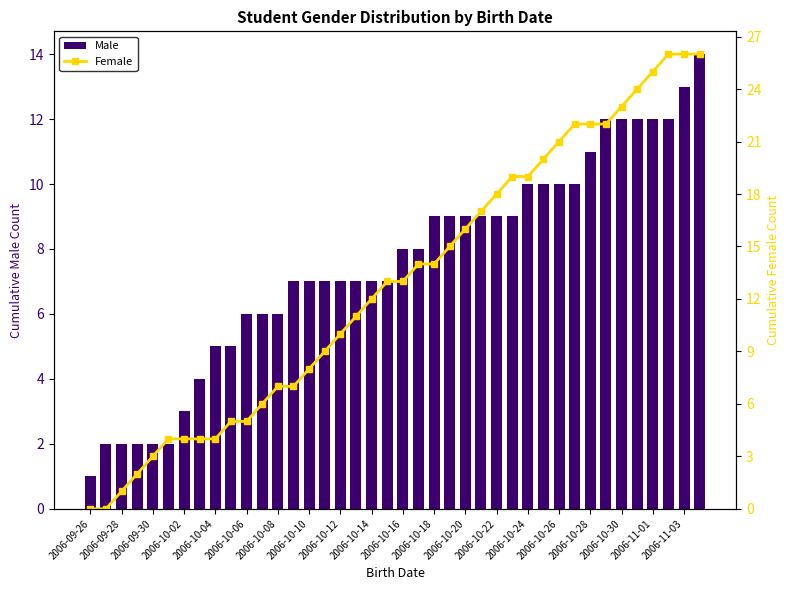

What is the sum of the Male values at 2006-10-16 and 2006-09-26?

9